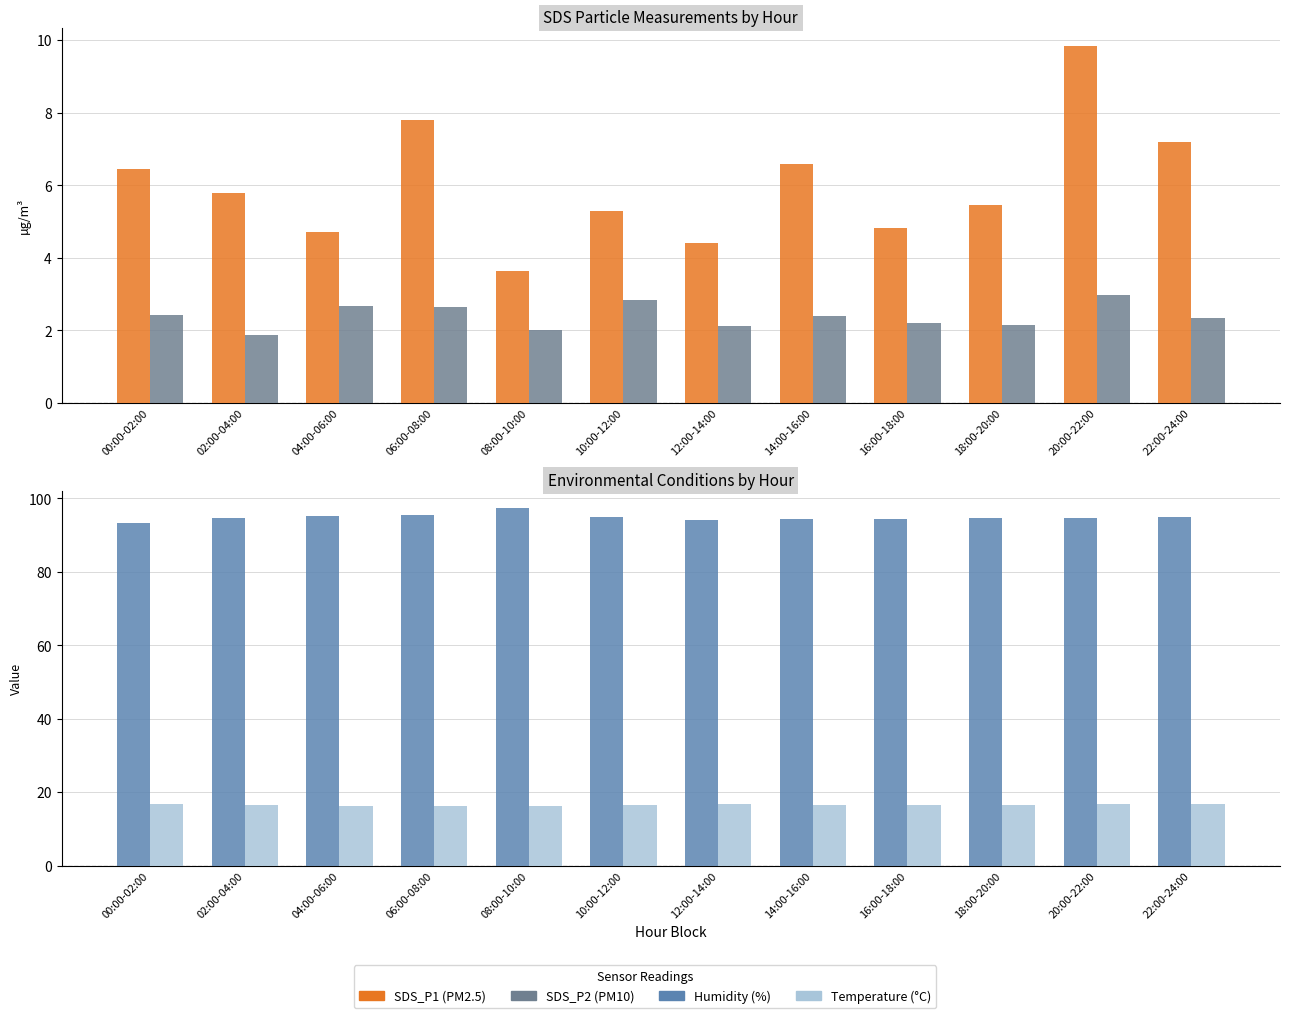

Reading left to right, list all the values displayed in this chart.

SDS_P1: 6.5	5.8	4.7	7.8	3.6	5.3	4.4	6.6	4.8	5.5	9.8	7.2
SDS_P2: 2.4	1.9	2.7	2.6	2.0	2.9	2.1	2.4	2.2	2.1	3.0	2.4
Humidity: 93.4	94.8	95.2	95.6	97.3	95.0	94.2	94.3	94.3	94.8	94.8	94.9
Temp: 16.9	16.6	16.3	16.2	16.1	16.5	16.7	16.6	16.5	16.6	16.7	16.7